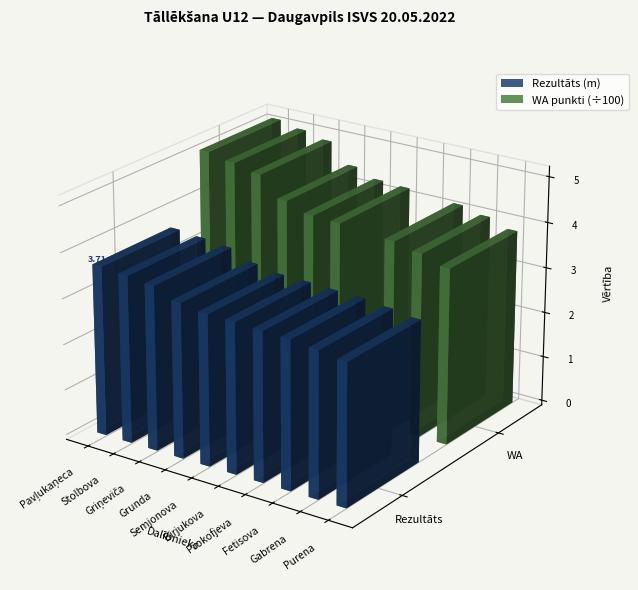

What is the label of the 8th bar from the right?

Elīna Griņeviča